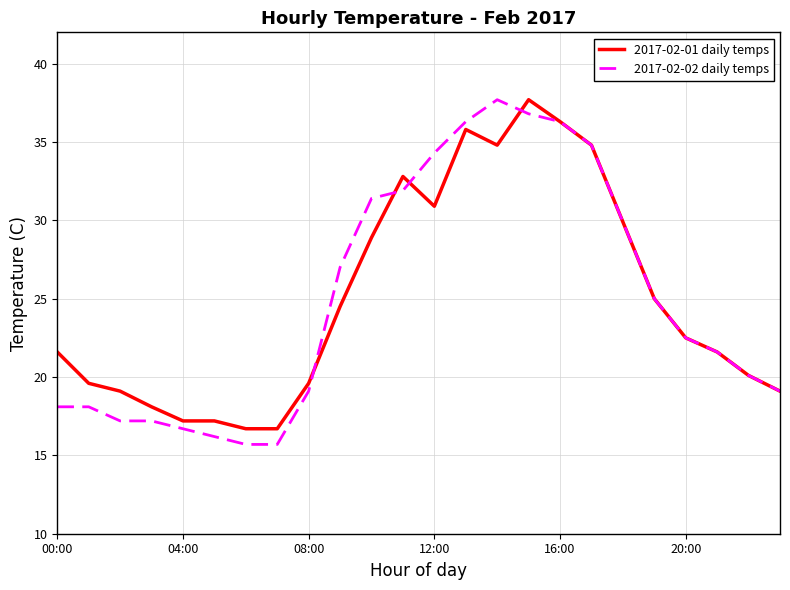

Which series has the widest spread of values?

2017-02-02 daily temps